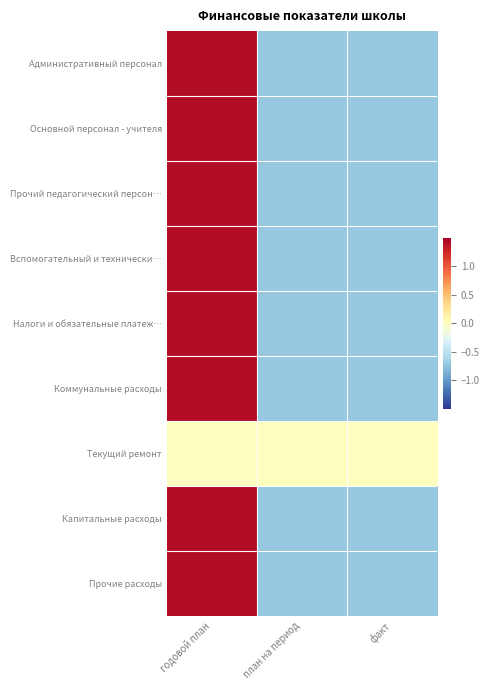

Which series has the widest spread of values?

Административный персонал